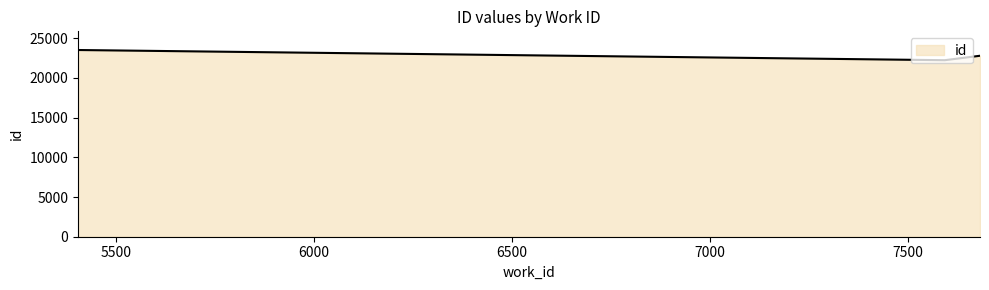

What is the smallest value displayed?

22233